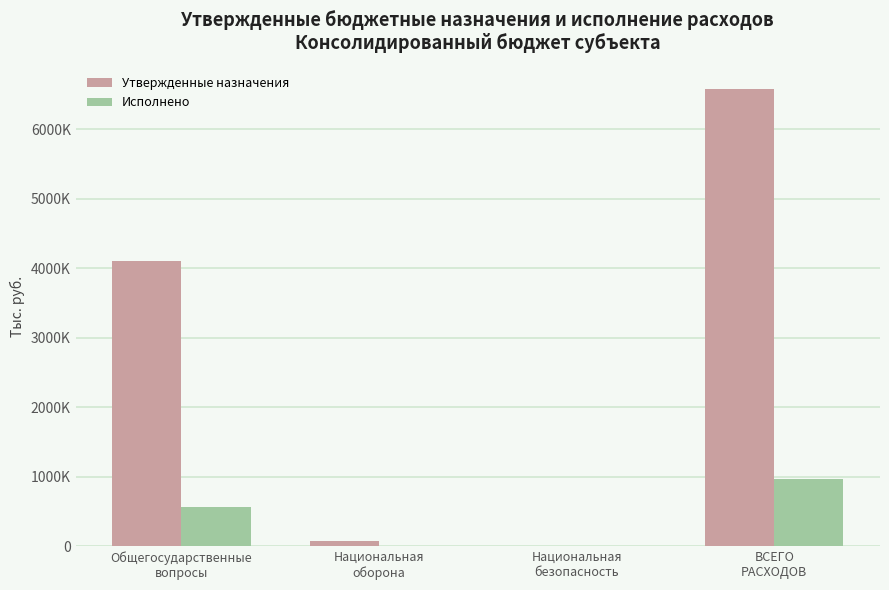

Rank the series by their maximum value, from highest to lowest.

Утвержденные назначения, Исполнено